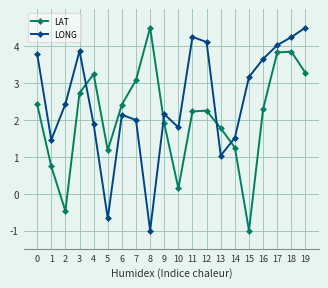

The LAT series shows 1.8 at 13. True or false?

True